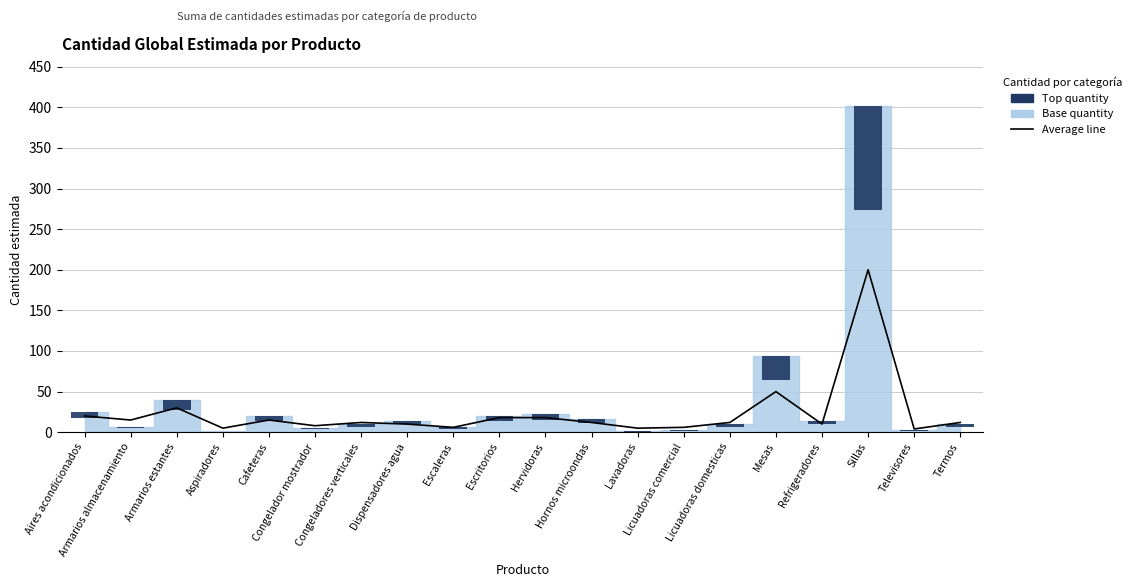

At which category is the sum across all series the highest?

Sillas